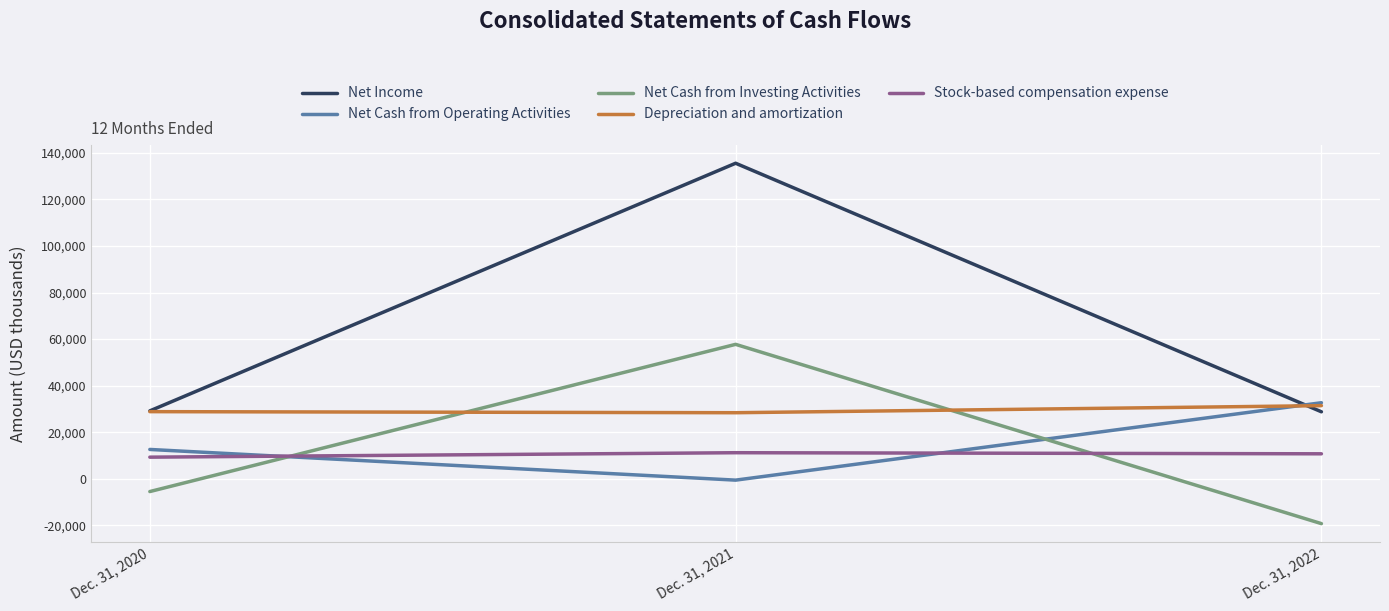

True or false: Depreciation and amortization has a value of 44860 at Dec. 31, 2020.

False